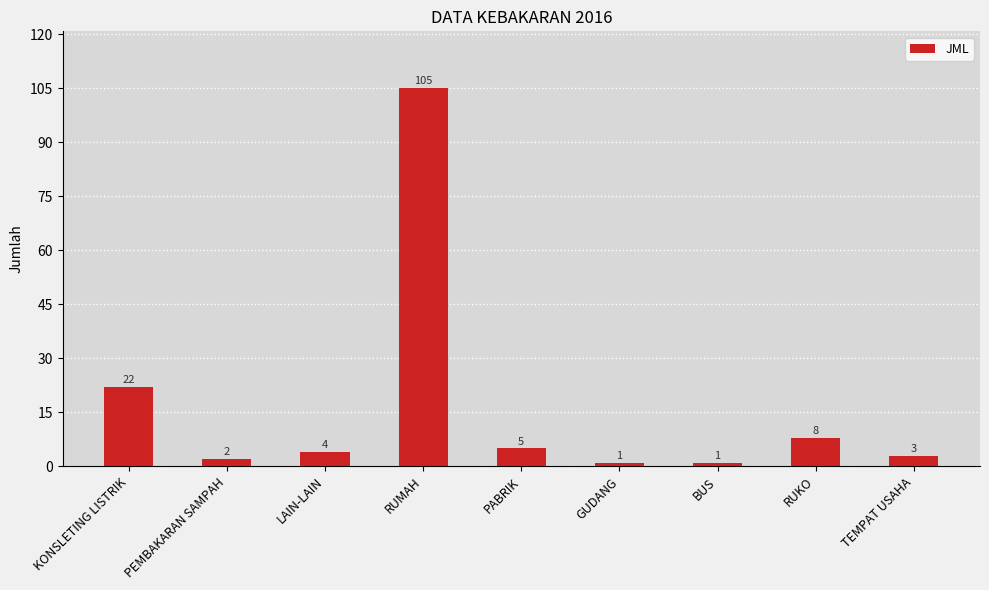

The value at PEMBAKARAN SAMPAH is 2. True or false?

True